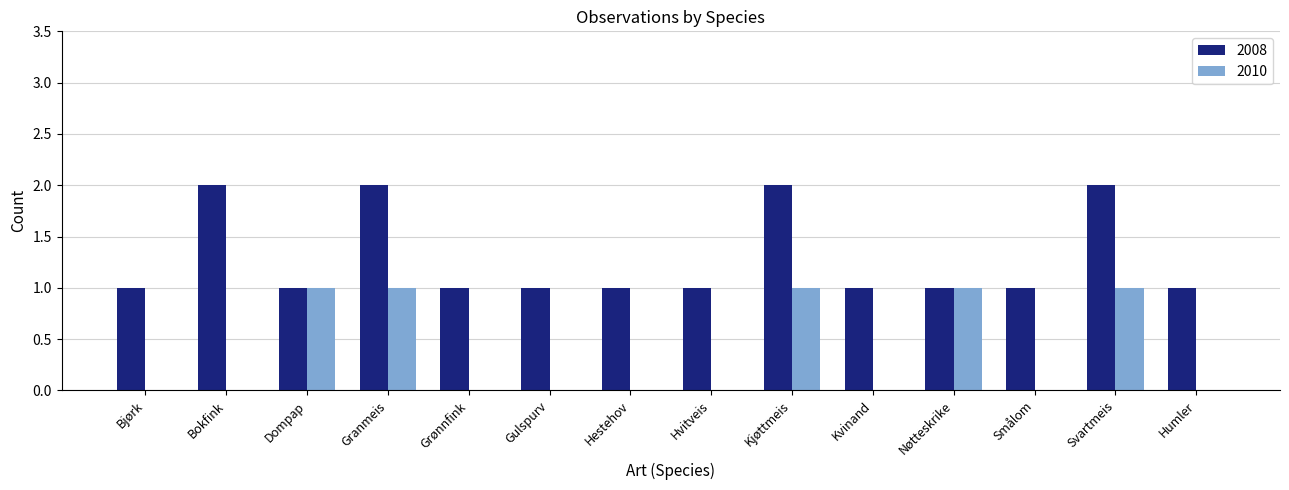

Reading left to right, transcribe all the data shown in this chart.

2008: Bjørk=1	Bokfink=2	Dompap=1	Granmeis=2	Grønnfink=1	Gulspurv=1	Hestehov=1	Hvitveis=1	Kjøttmeis=2	Kvinand=1	Nøtteskrike=1	Smålom=1	Svartmeis=2	Humler=1
2010: Bjørk=0	Bokfink=0	Dompap=1	Granmeis=1	Grønnfink=0	Gulspurv=0	Hestehov=0	Hvitveis=0	Kjøttmeis=1	Kvinand=0	Nøtteskrike=1	Smålom=0	Svartmeis=1	Humler=0